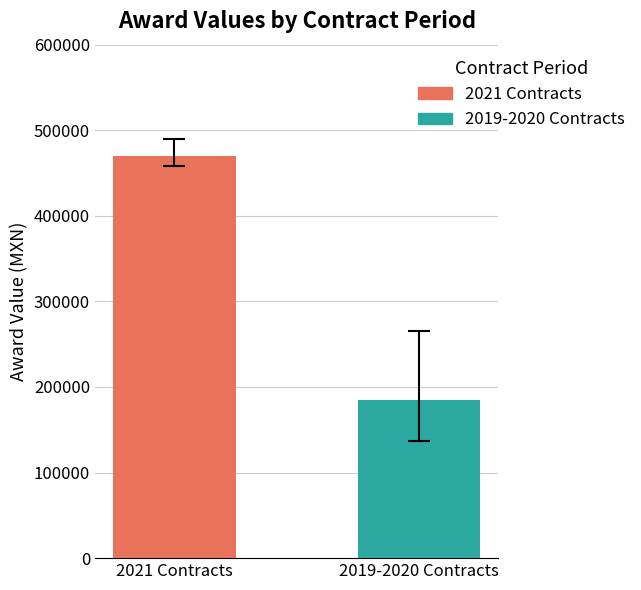

Rank the series by their average value, from lowest to highest.

2019-2020 Contracts, 2021 Contracts